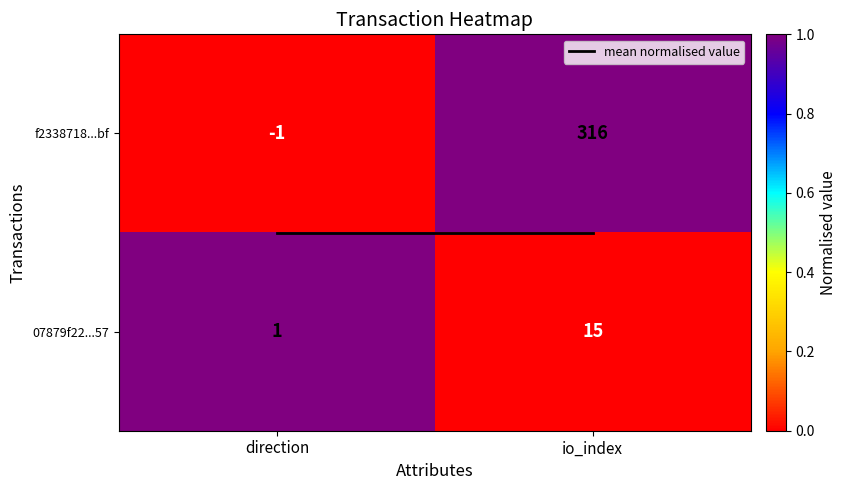

True or false: f2338718...bf has a value of 483 at io_index.

False